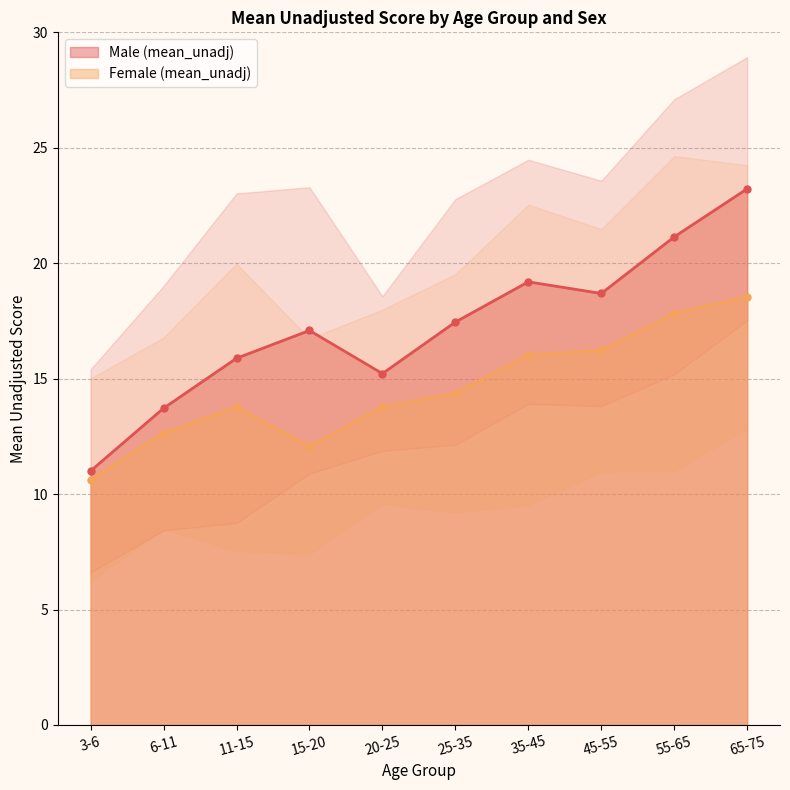

Where is the first local minimum for Female?

15-20